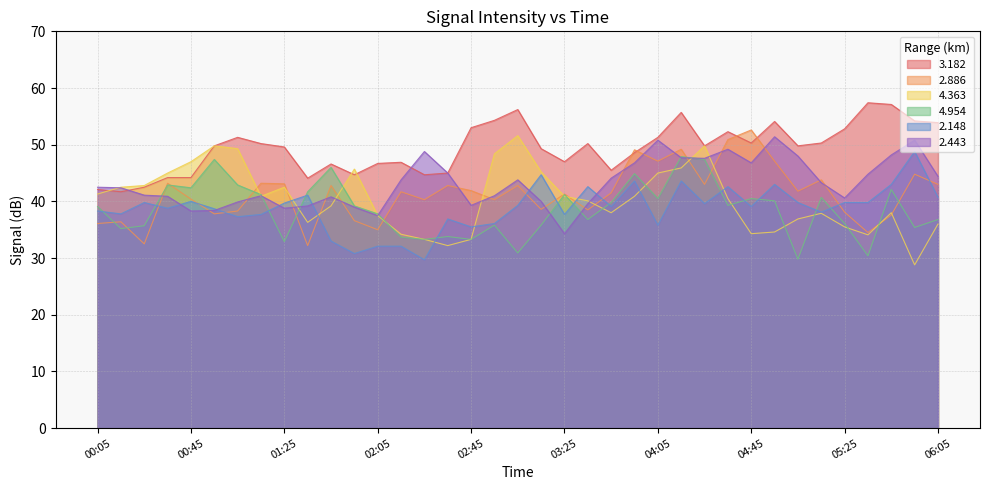

Where do 4.363 and 4.954 first cross each other?

01:05 and 01:15